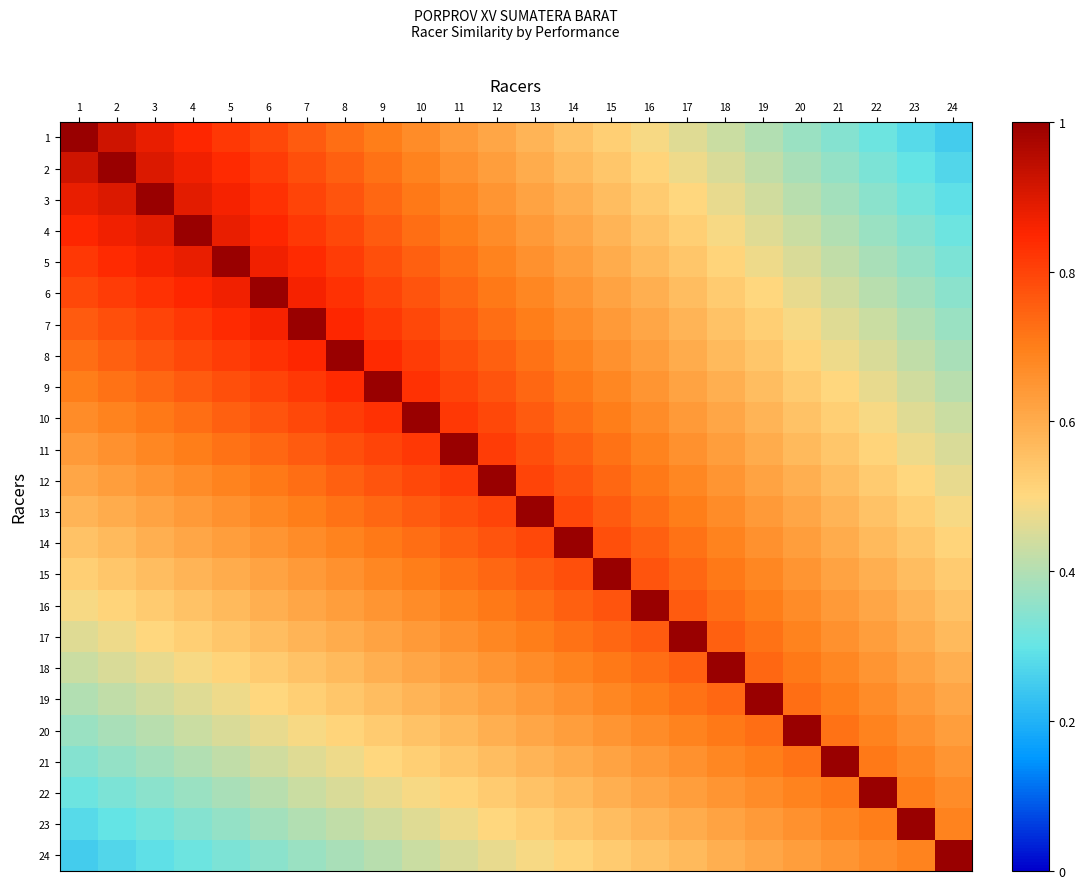

Which series has the widest spread of values?

1